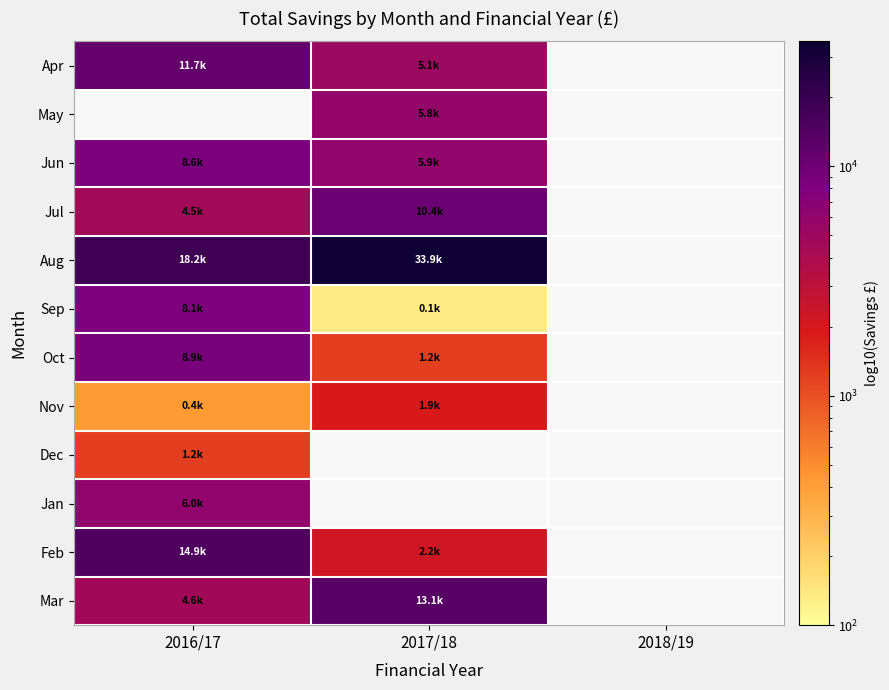

True or false: Nov has a value of 262.9 at 2016/17.

False